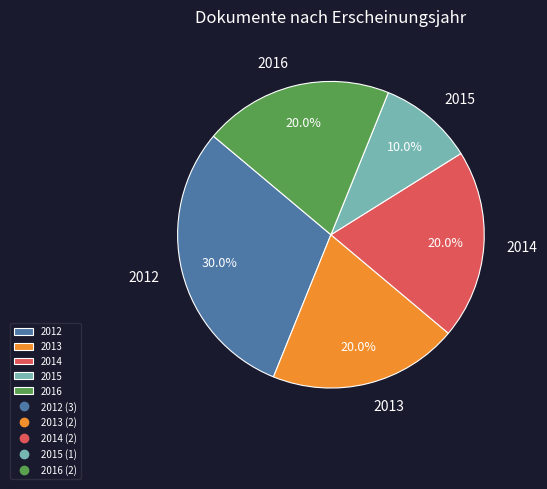

What is the total percentage of 2016 and 2014?

40.0%